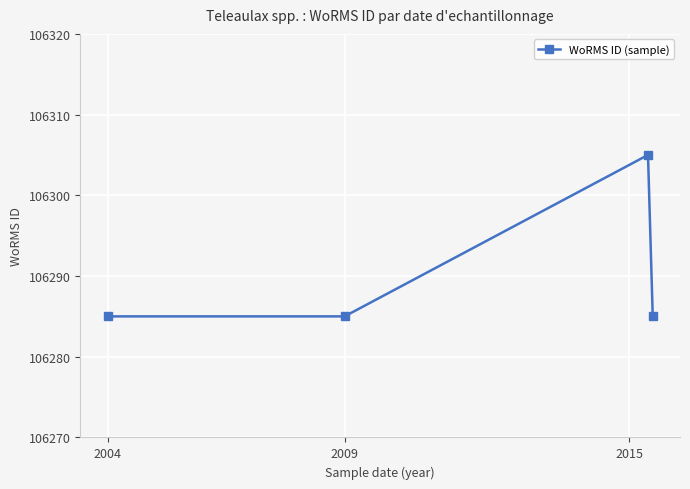

What is the greatest value displayed?

106305